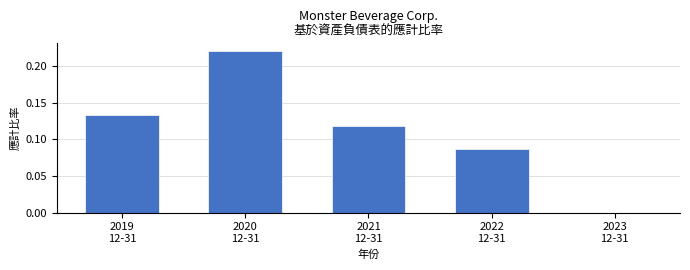

How many values are above zero?

4